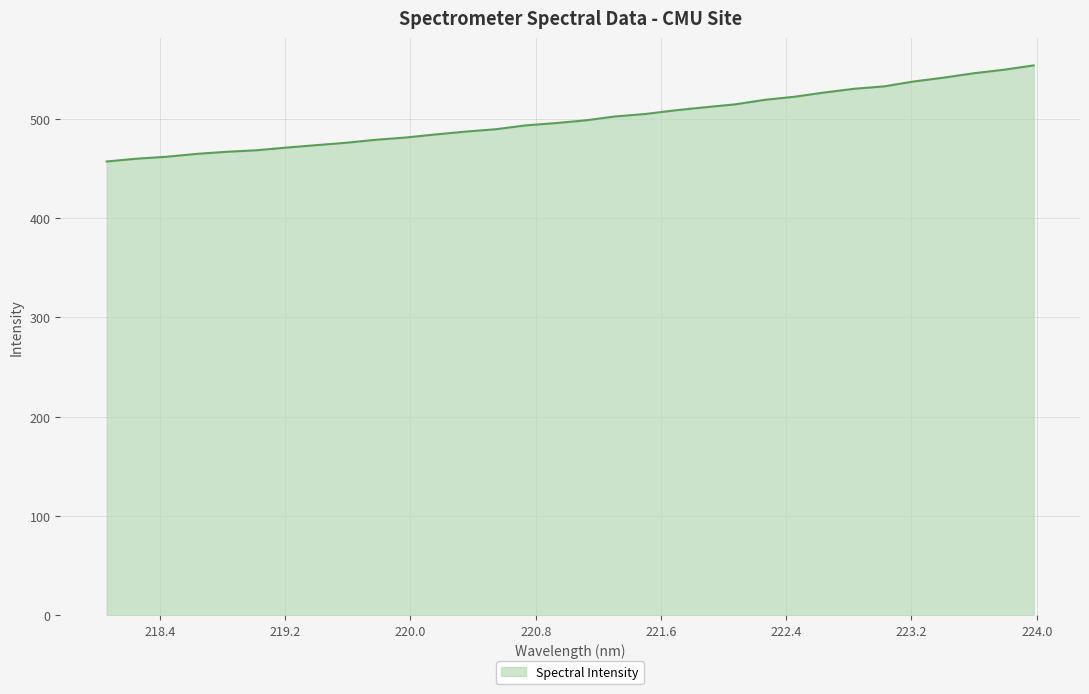

What is the smallest value displayed?

456.9